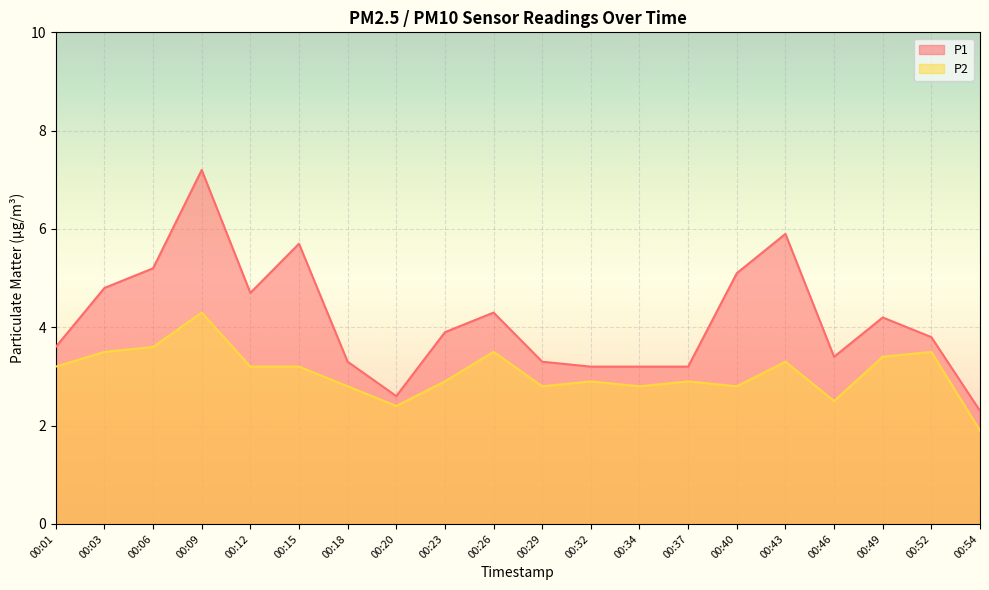

True or false: P2 and P1 cross at least once.

False